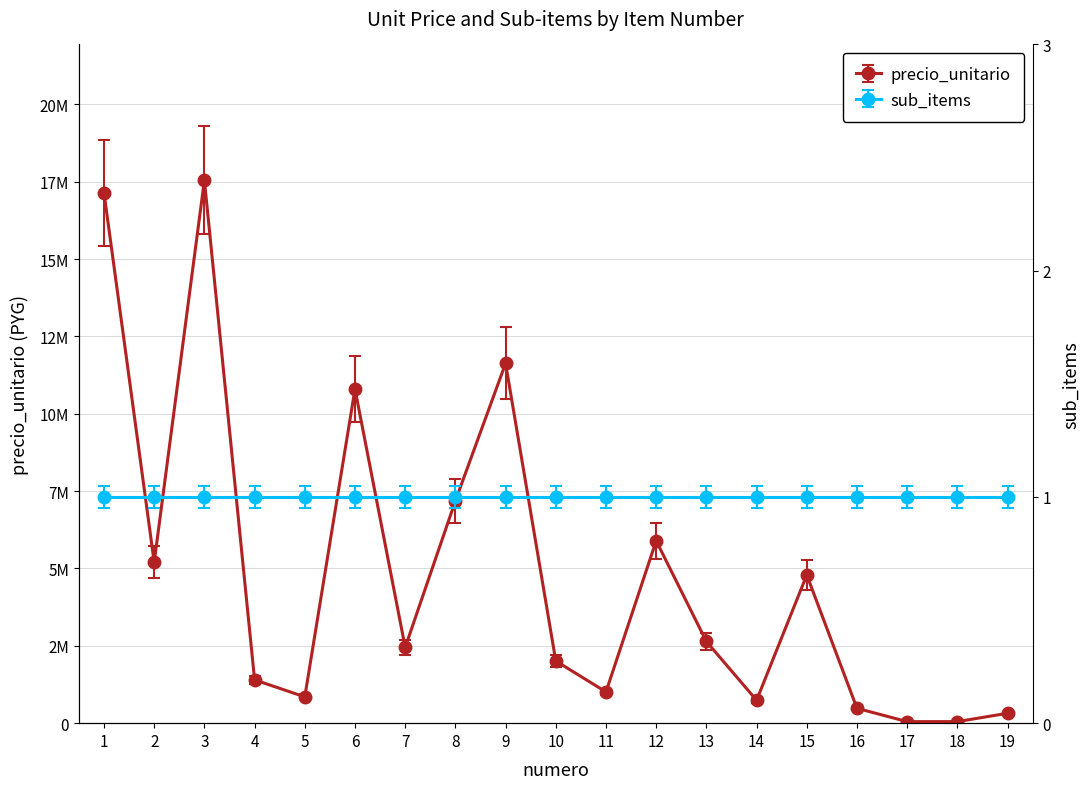

Which category has the highest value across all series?

3